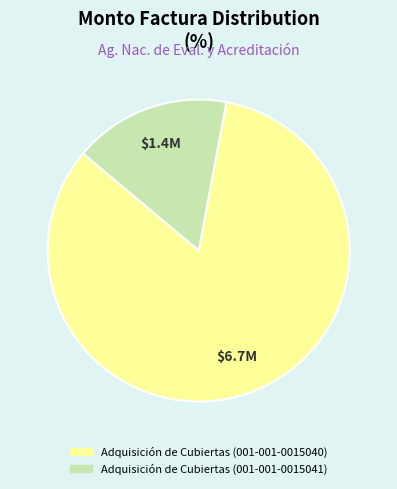

What is the smallest slice in the pie chart?

Adquisición de Cubiertas (001-001-0015041)